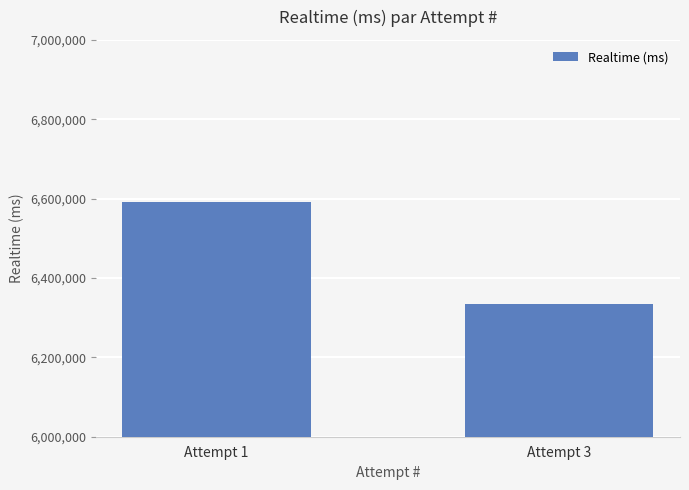

What is the value of the 1st bar from the left?

6591987